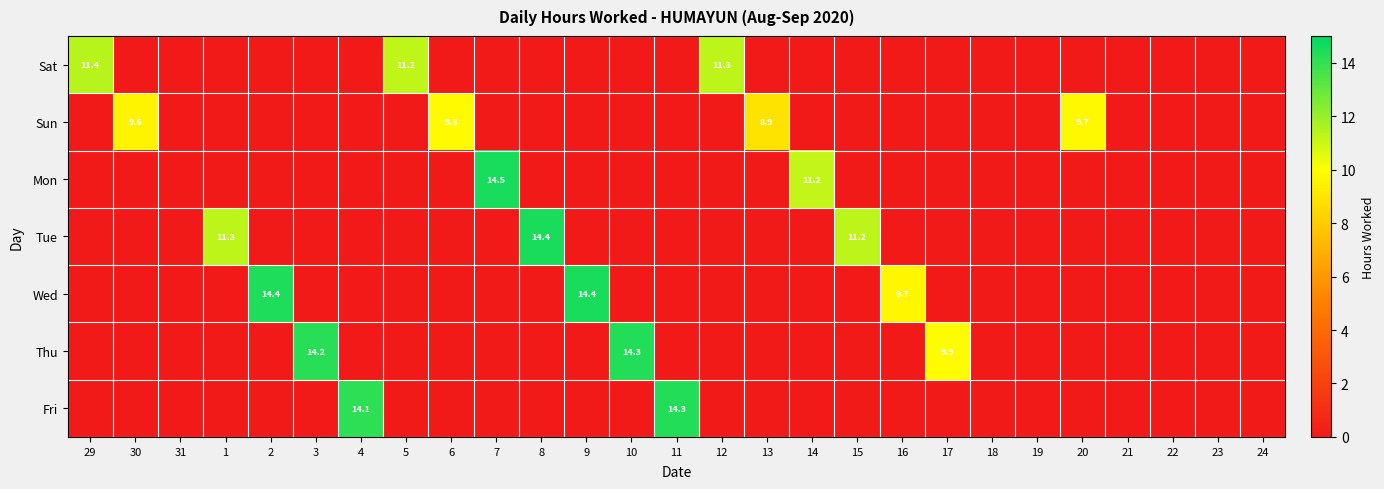

What is the total value across all series at 13?

8.9